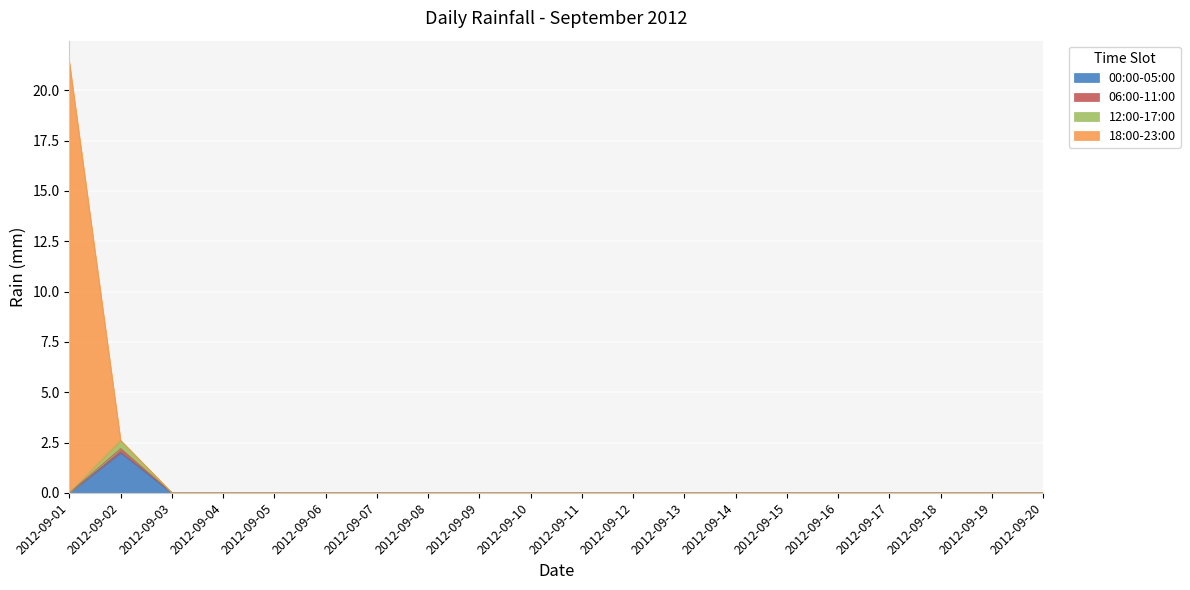

What is the highest value of the 00:00-05:00 series?

2.0